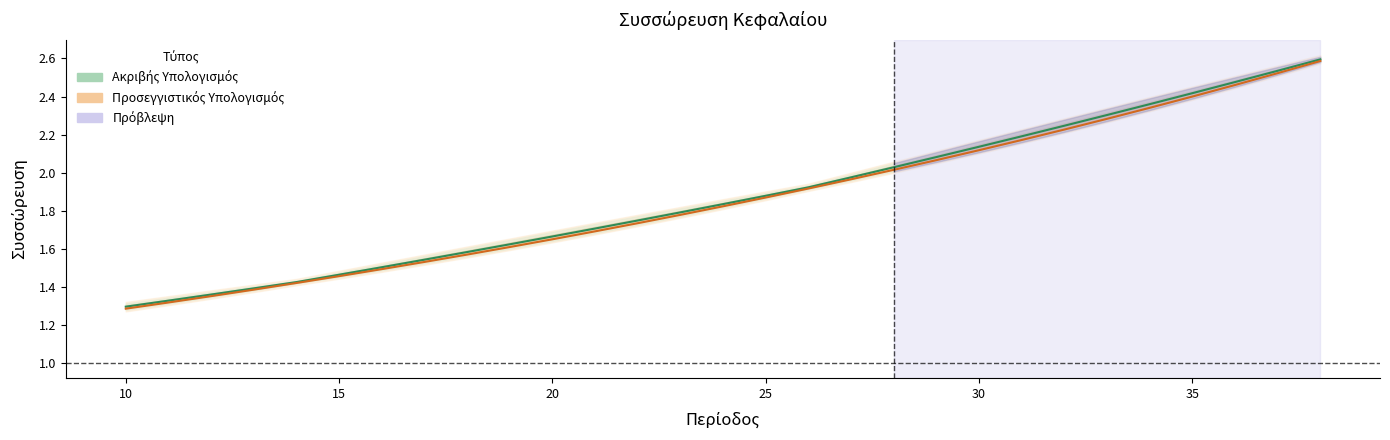

How many lines are shown in the chart?

2